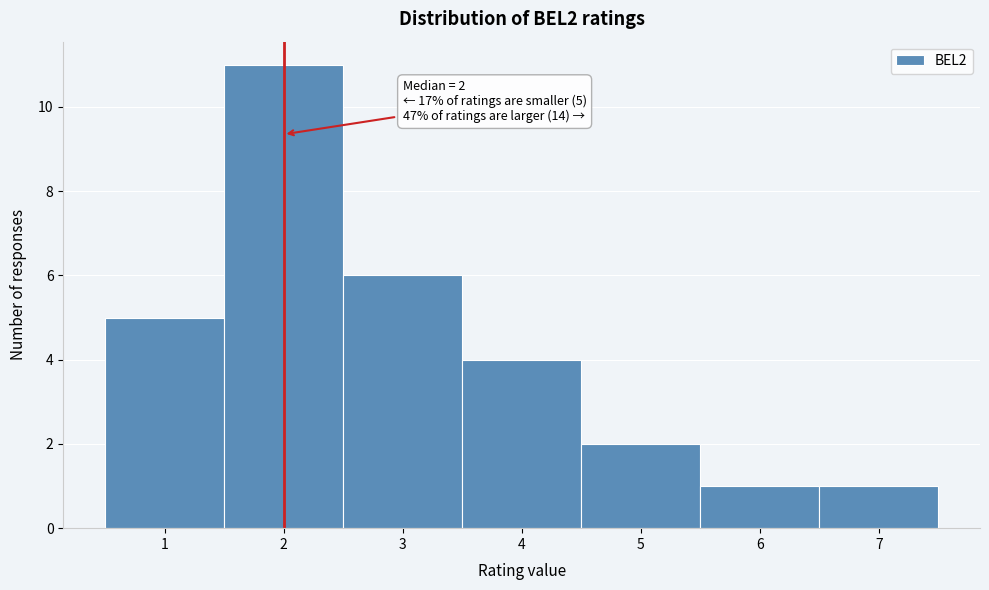

Over which range of the x-axis is the bar tallest?

1.5 to 2.5